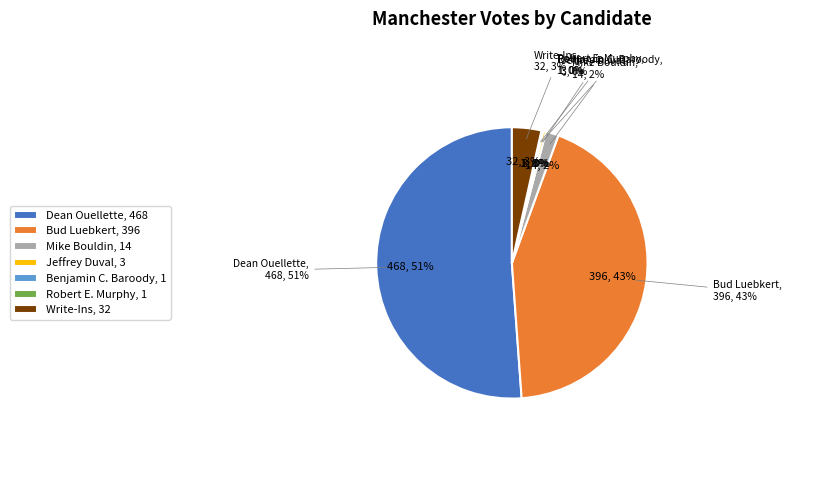

To the nearest percent, what is the combined percentage of Jeffrey Duval and Mike Bouldin?

2%